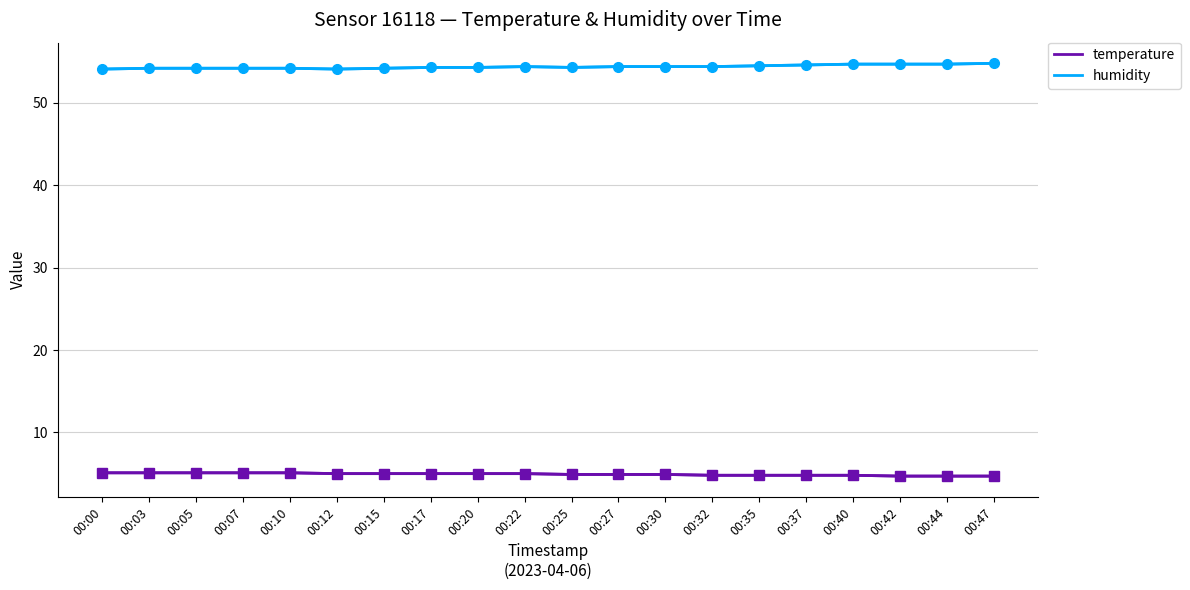

Is this an area chart (filled region under the line)?

No